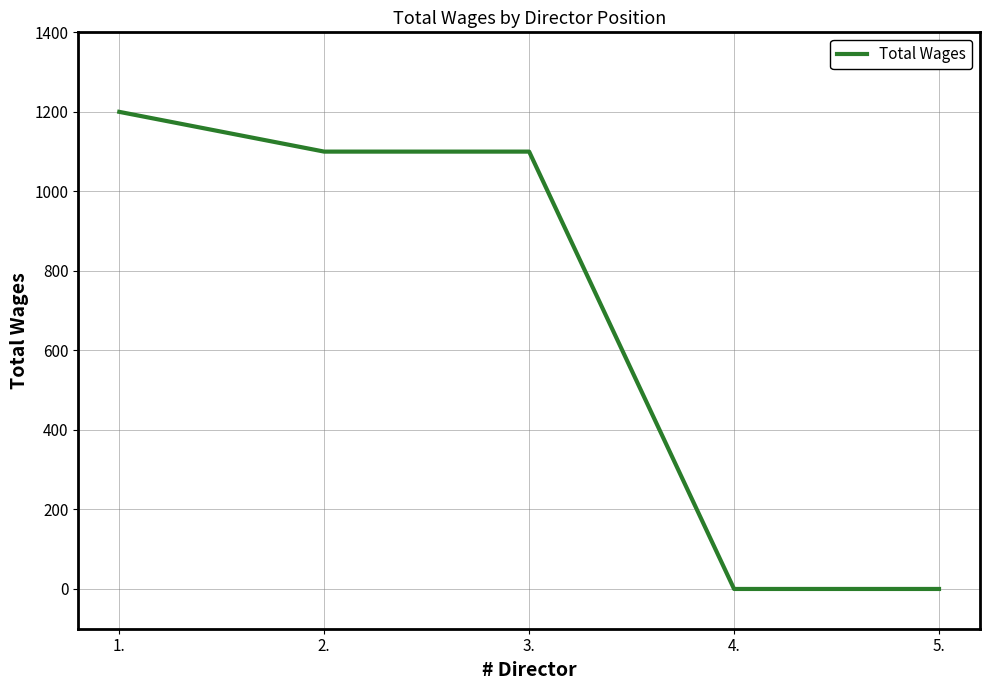

Count the number of data series in this chart.

1